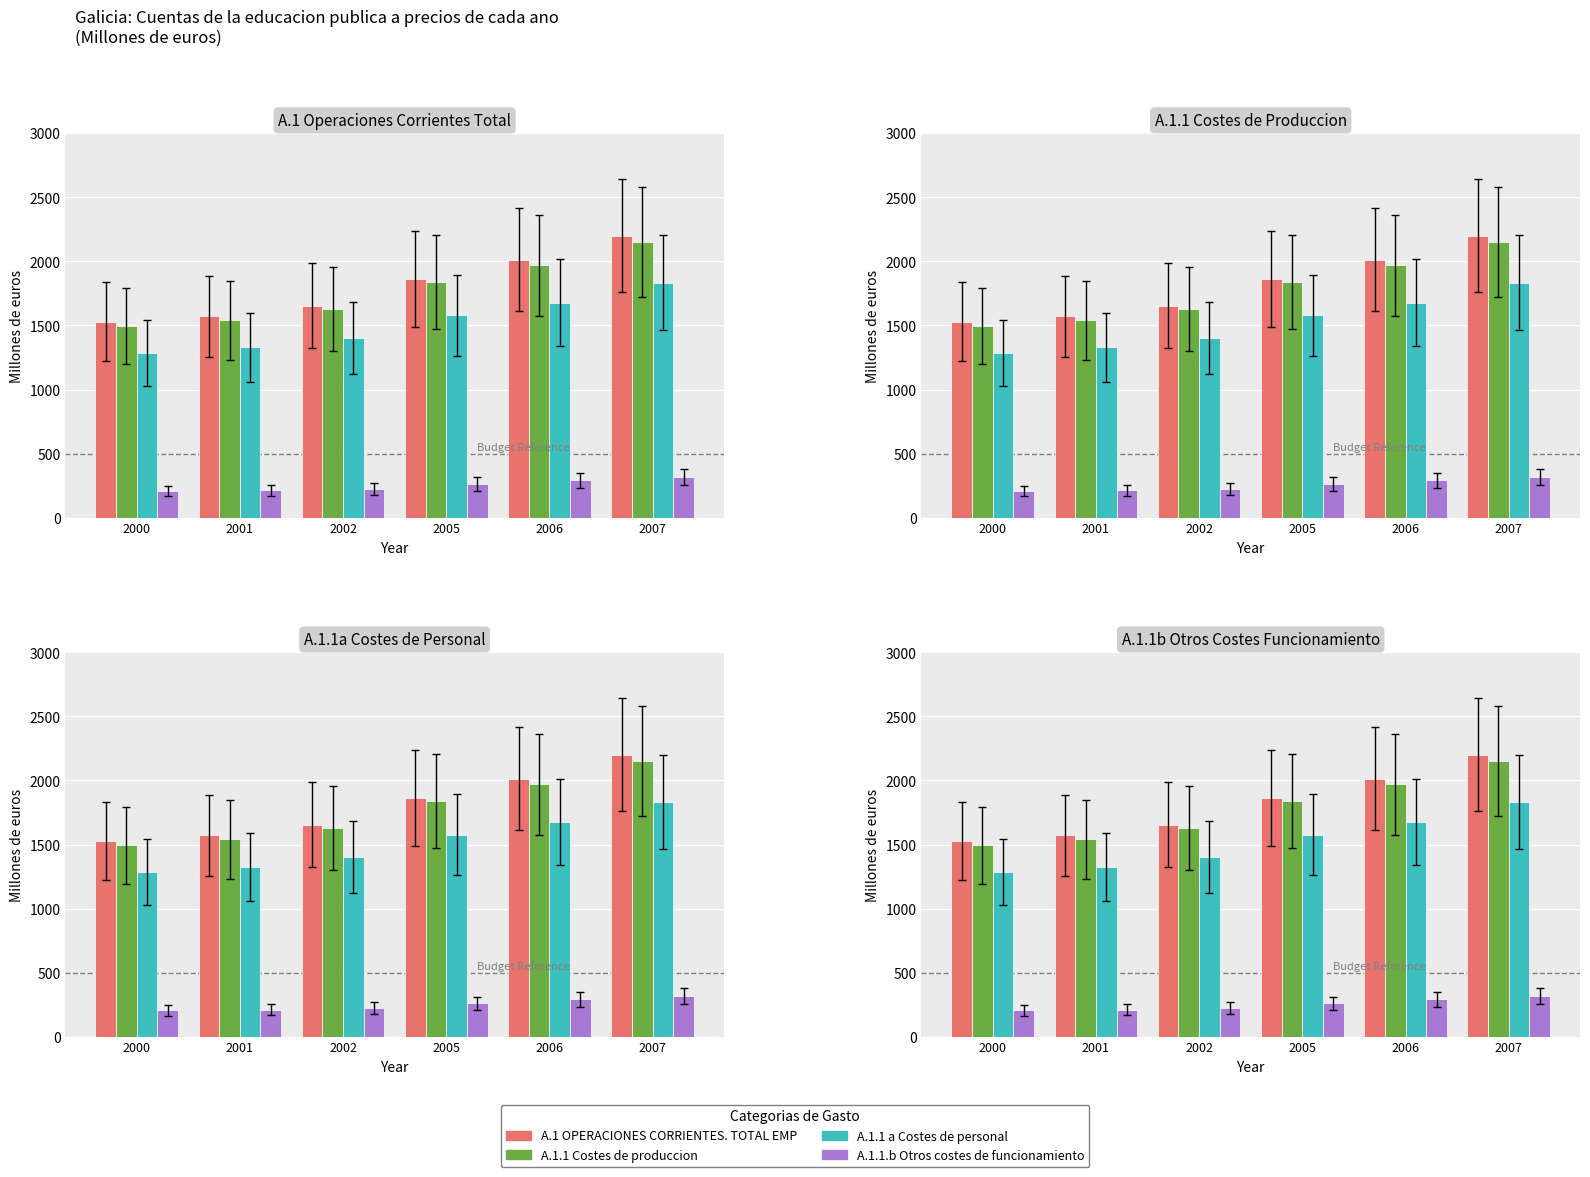

At which category is the sum across all series the highest?

2007